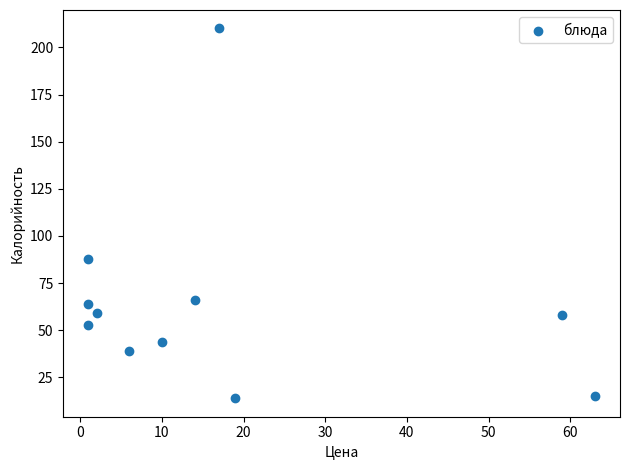

What Y value in the scatter plot is closest to 112?

88